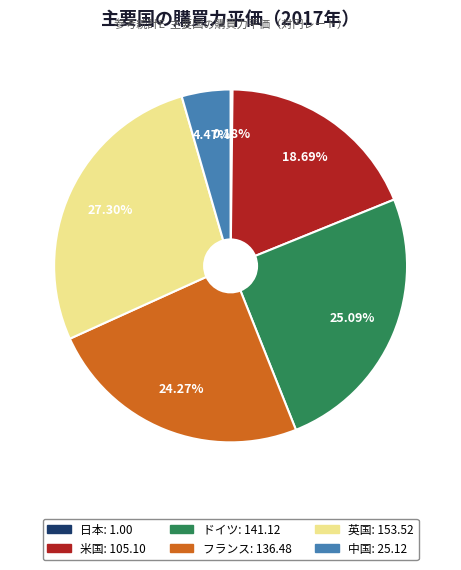

Which category has the biggest portion of the pie?

英国